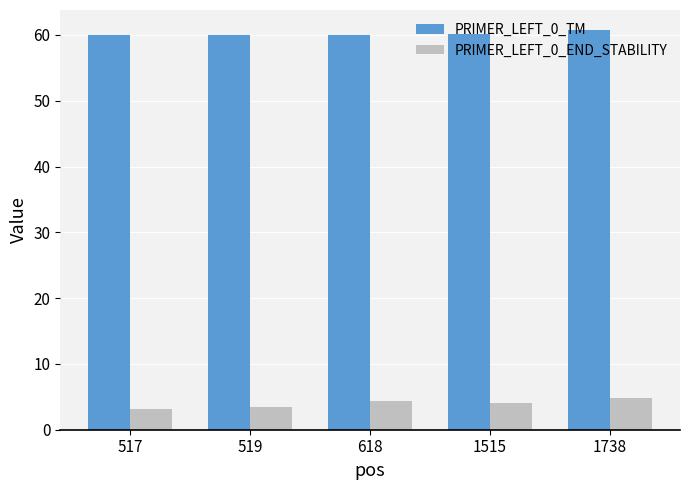

What is the difference between the highest and lowest values at 1515?

56.1